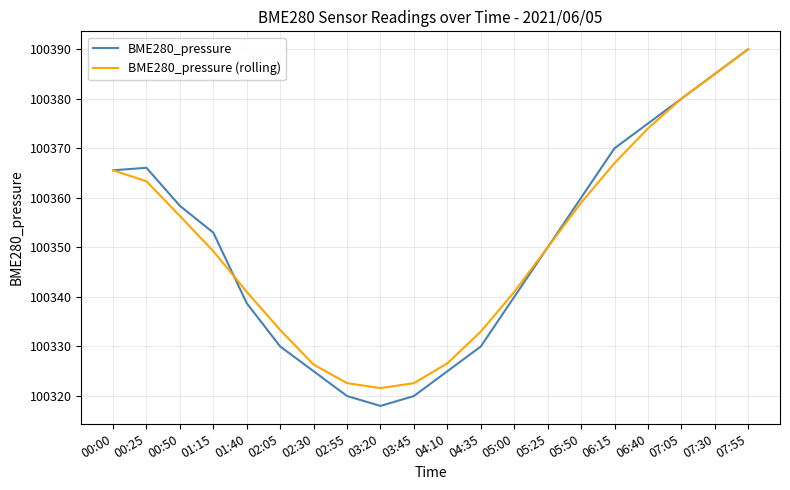

True or false: BME280_pressure (rolling) and BME280_pressure cross at least once.

True